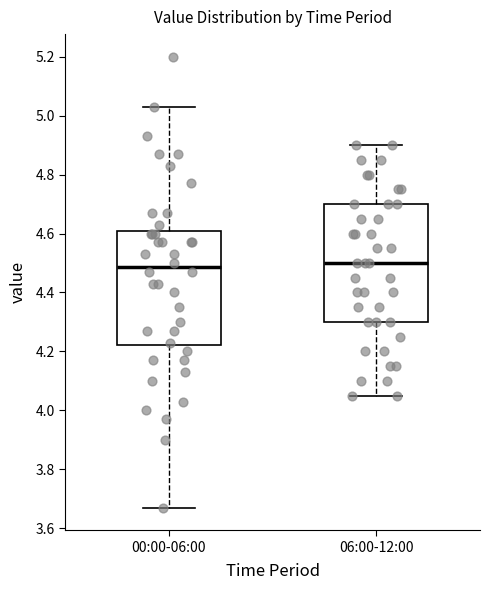

Reading left to right, transcribe this box plot: for each box, give where its median line is, the range the box spans, and where its two whiskers end, as read against the y-axis. The values are not printed on the chart, so give them approximately, as read against the axis.

00:00-06:00: median 4.48, box 4.22 to 4.60, whiskers 3.68 to 5.04
06:00-12:00: median 4.50, box 4.30 to 4.70, whiskers 4.06 to 4.90